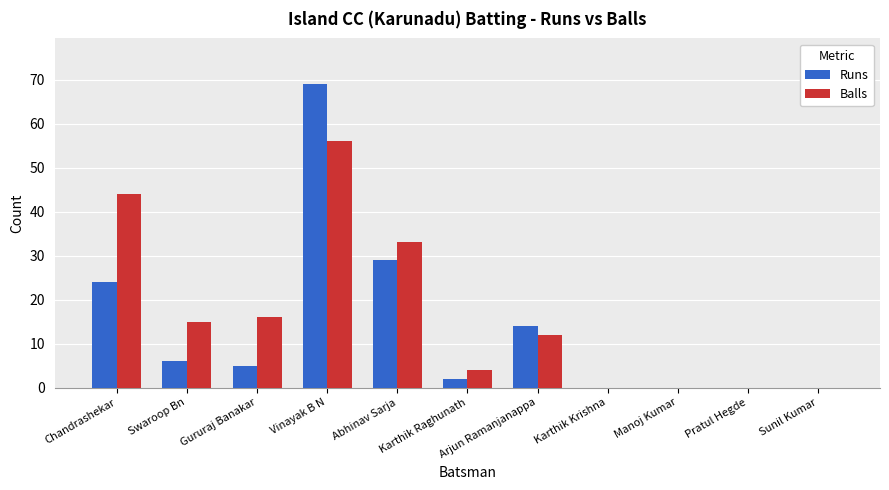

What is the average value of the Balls series?

16